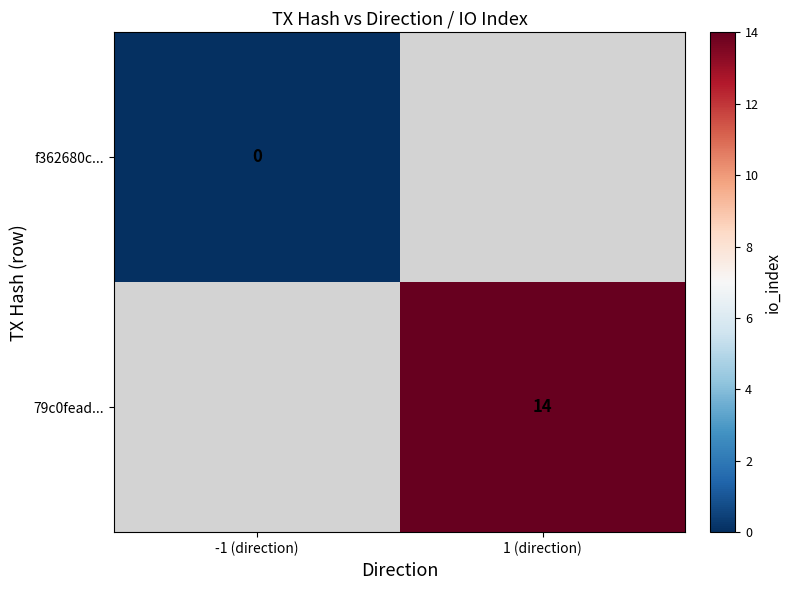

Which label corresponds to the largest value in the chart?

1 (direction)